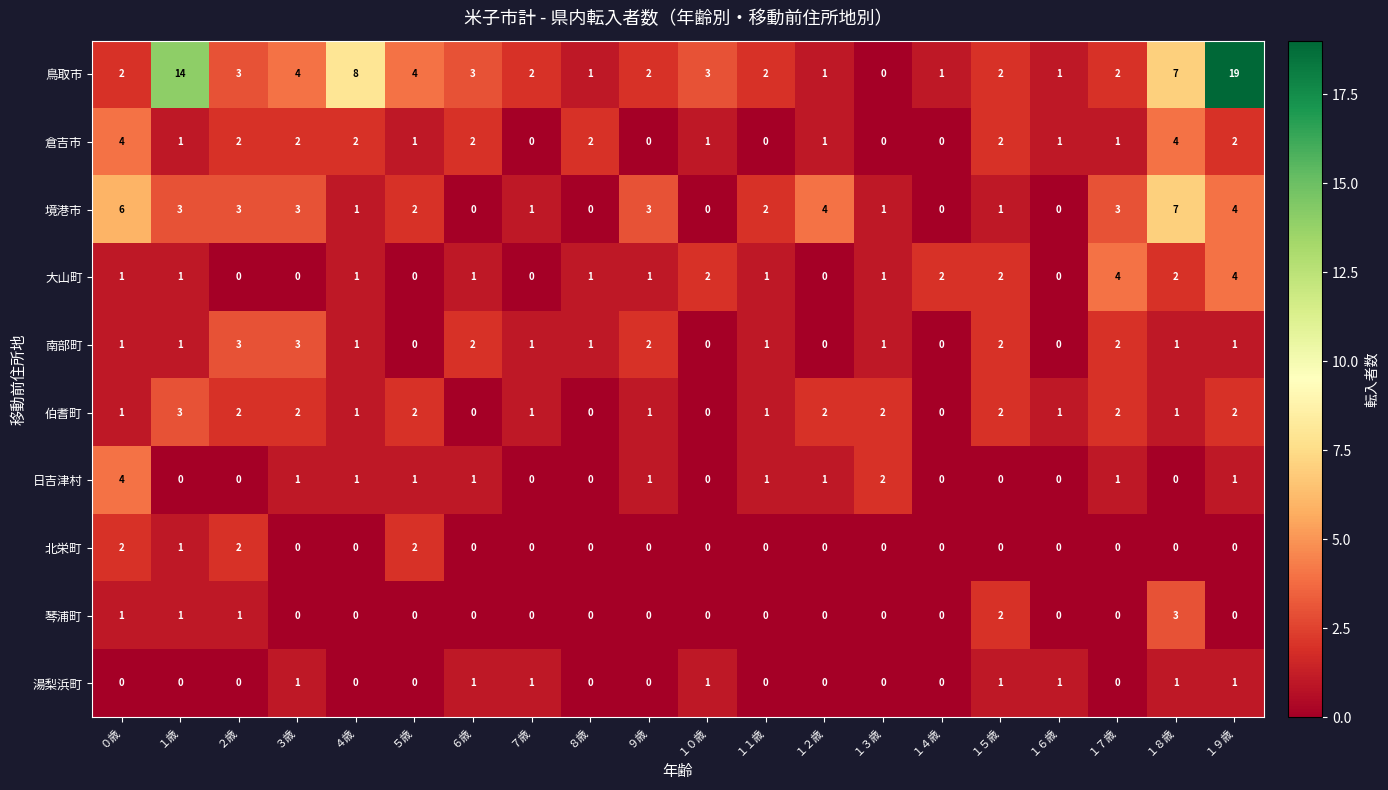

Which series has the largest range (max minus min)?

鳥取市